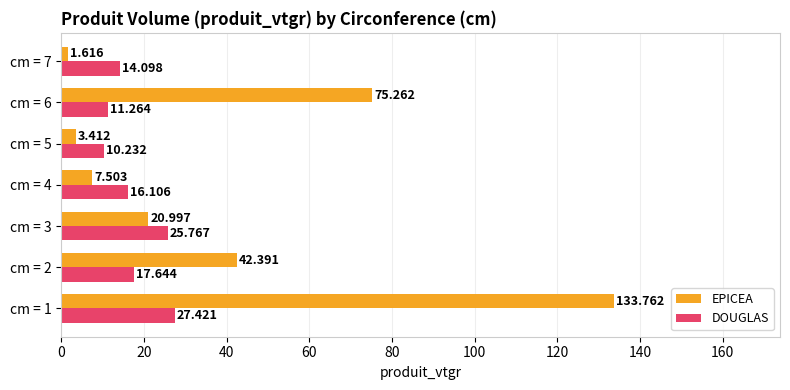

List the series in order of their peak value, highest first.

EPICEA, DOUGLAS